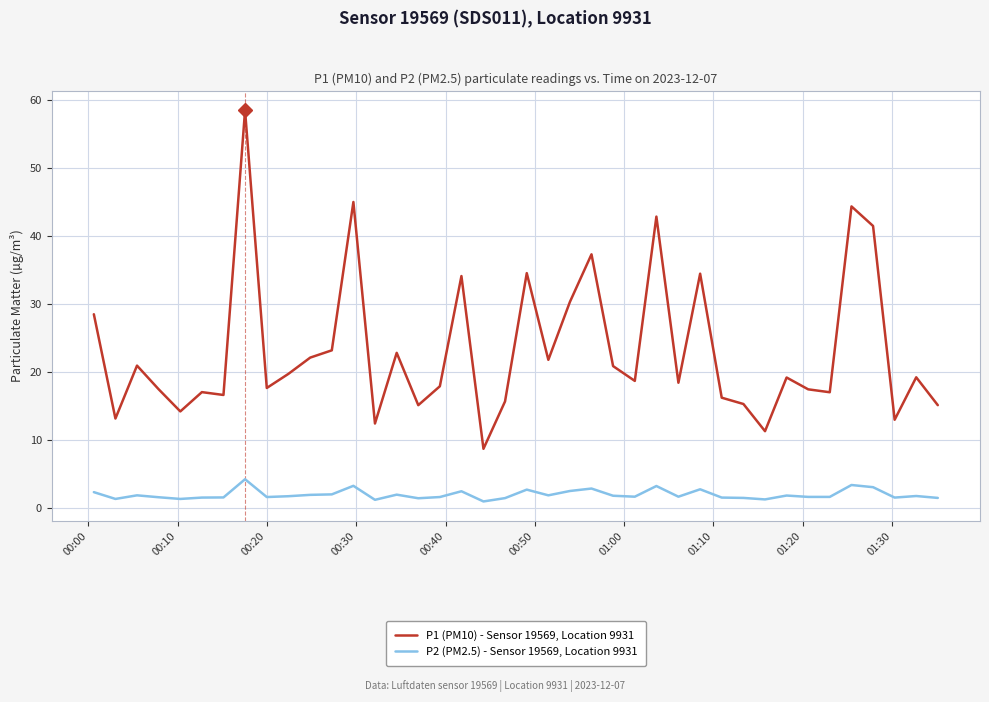

How many lines are shown in the chart?

2